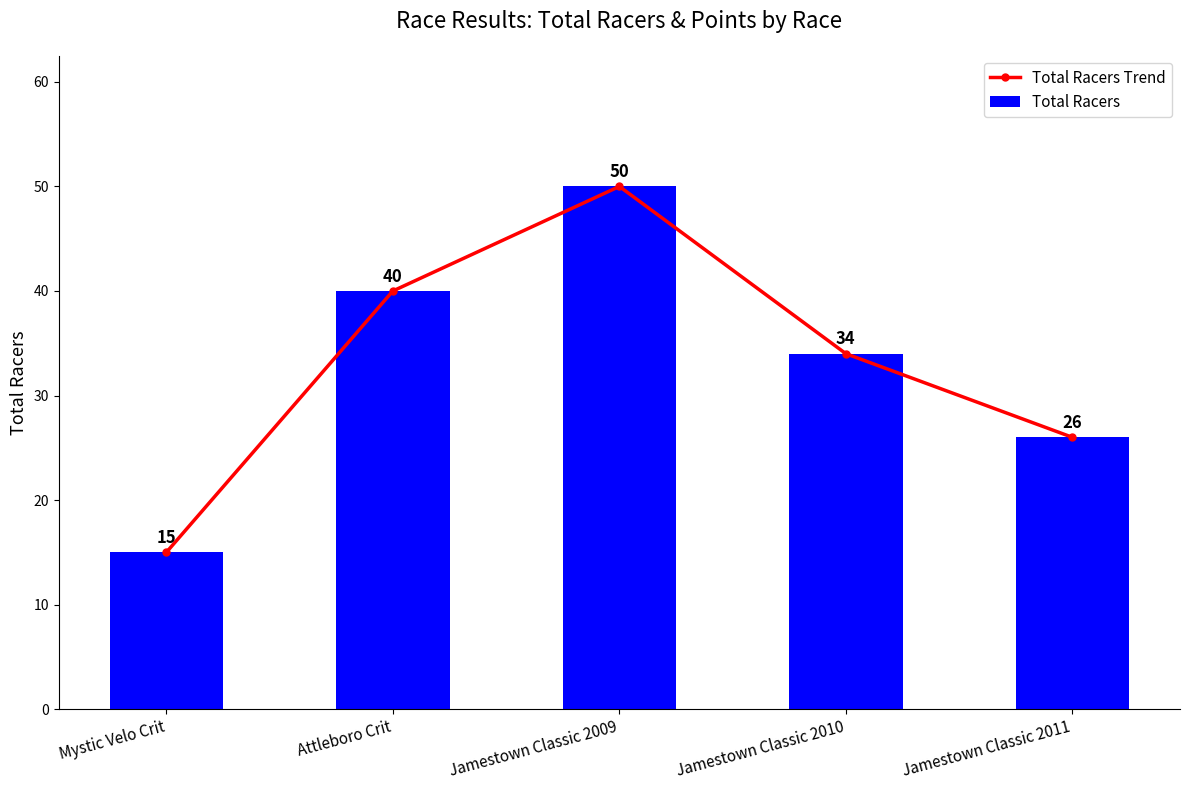

Reading left to right, list all the values displayed in this chart.

Total Racers Trend: Mystic Velo Crit=15	Attleboro Crit=40	Jamestown Classic 2009=50	Jamestown Classic 2010=34	Jamestown Classic 2011=26
Total Racers: Mystic Velo Crit=15	Attleboro Crit=40	Jamestown Classic 2009=50	Jamestown Classic 2010=34	Jamestown Classic 2011=26